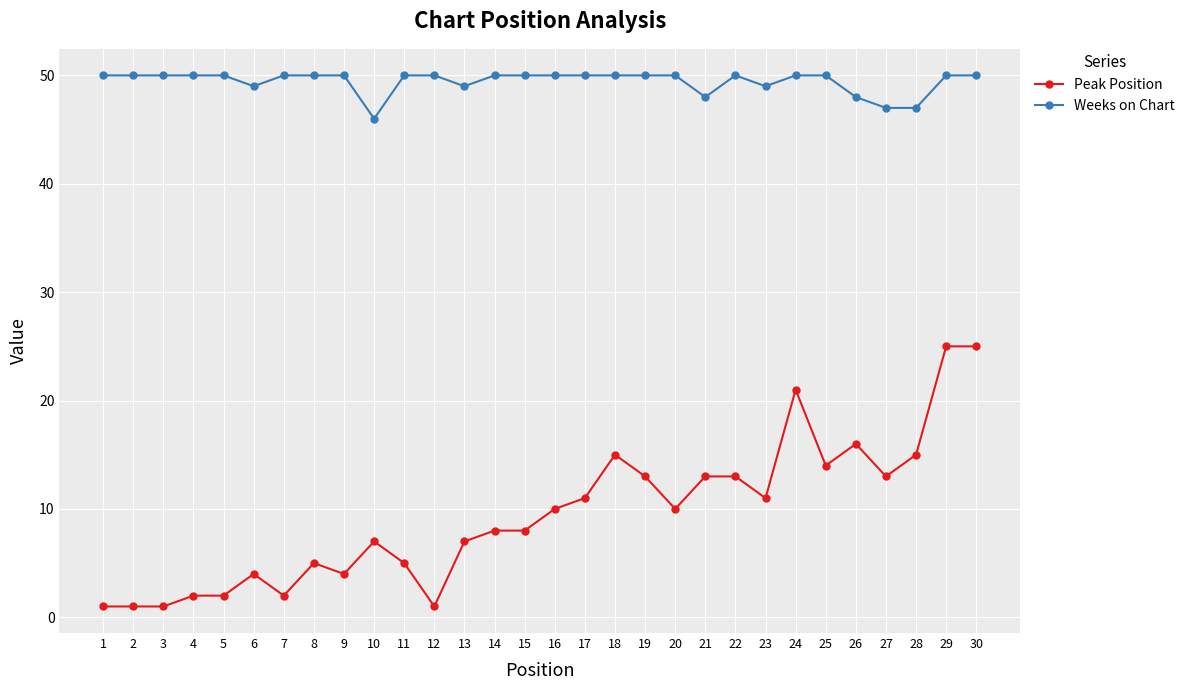

Count the number of data series in this chart.

2